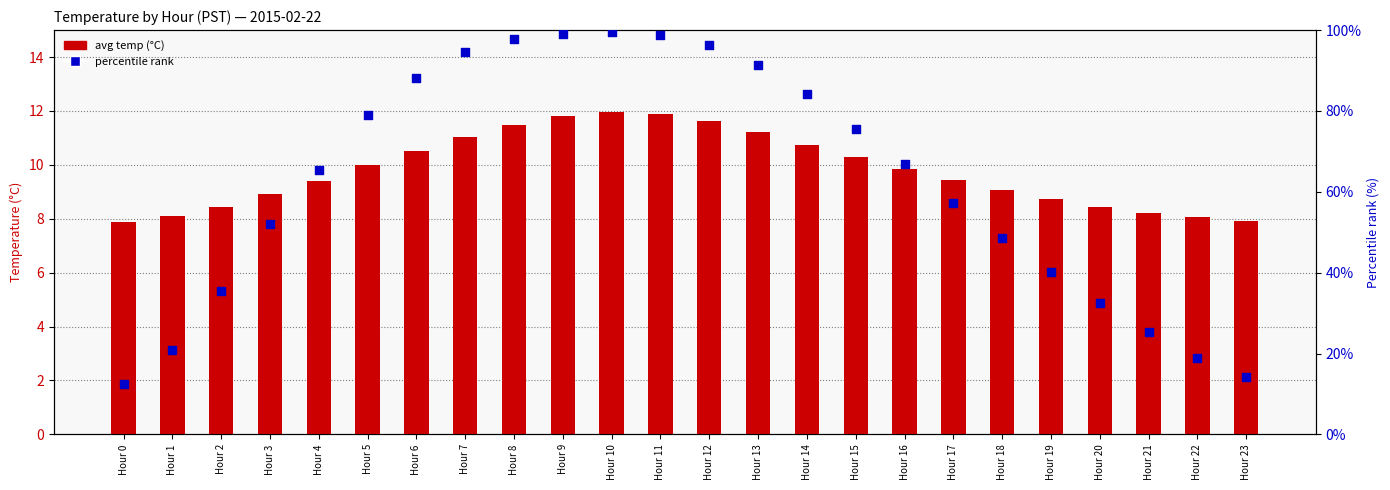

Which series has the largest Y range (max minus min)?

percentile rank